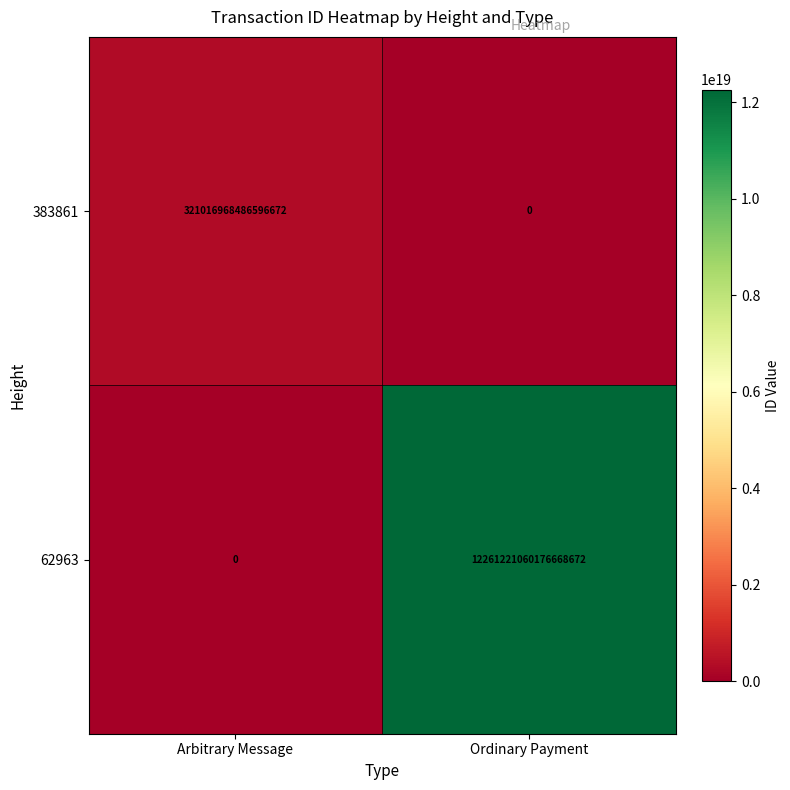

Which series changed the most between Arbitrary Message and Ordinary Payment?

62963